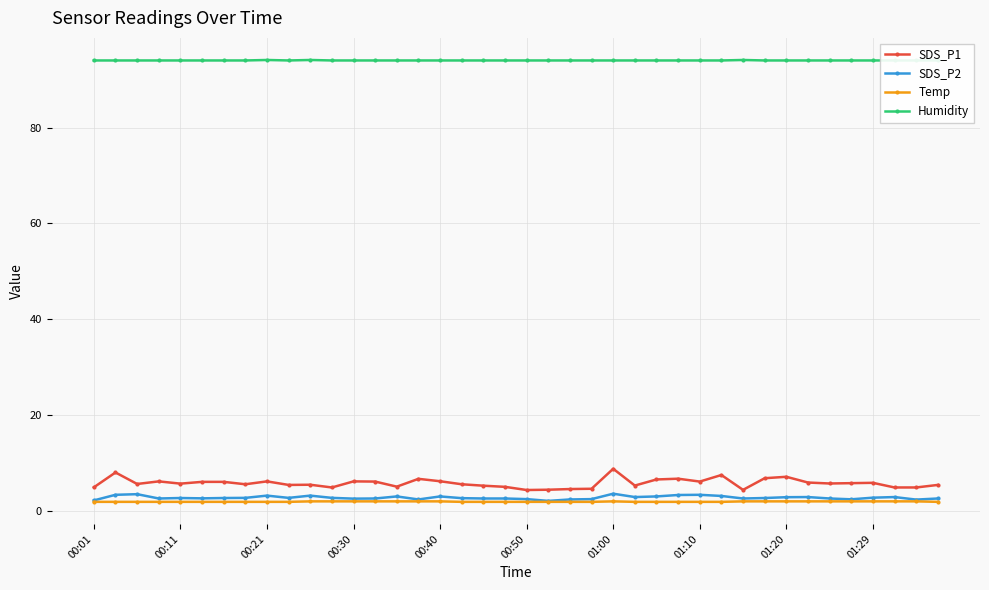

What is the difference between the maximum and second lowest values in the SDS_P2 series?

1.4